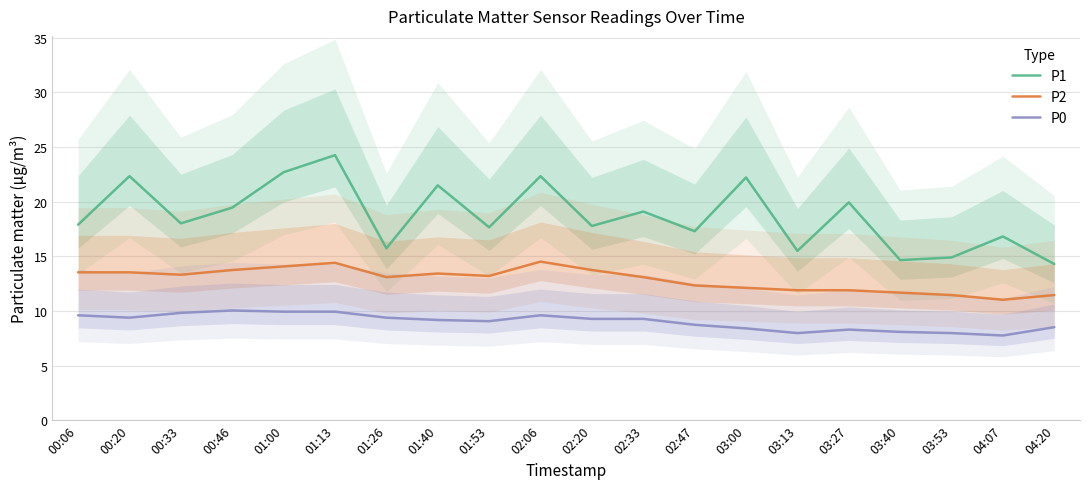

What are all the series names shown in the legend?

P1, P2, P0